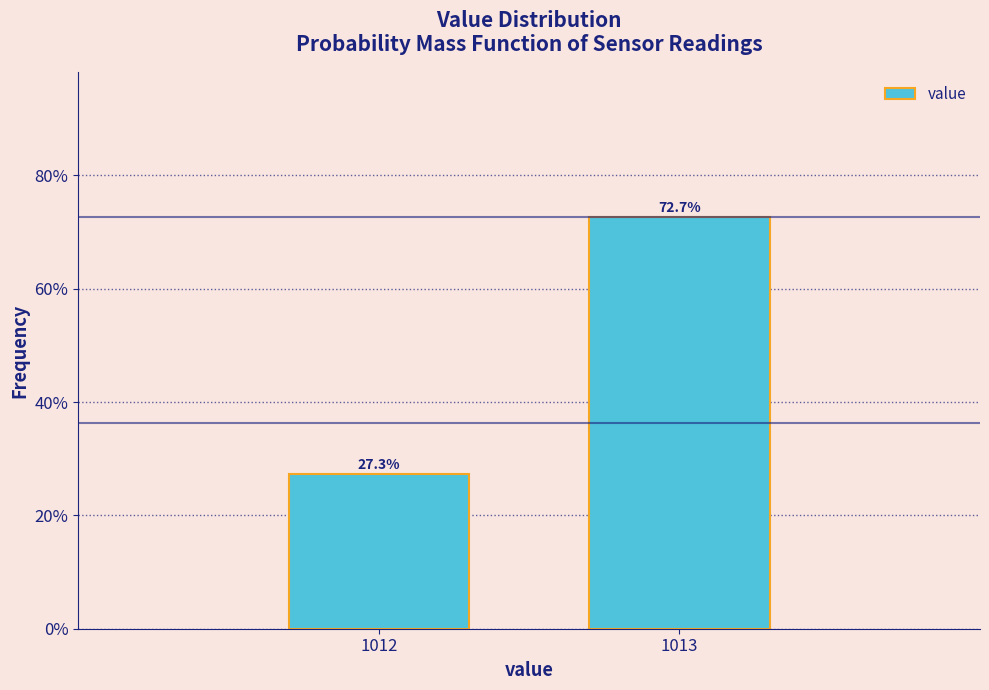

Reading right to left, list all the values displayed in this chart.

72.7	27.3